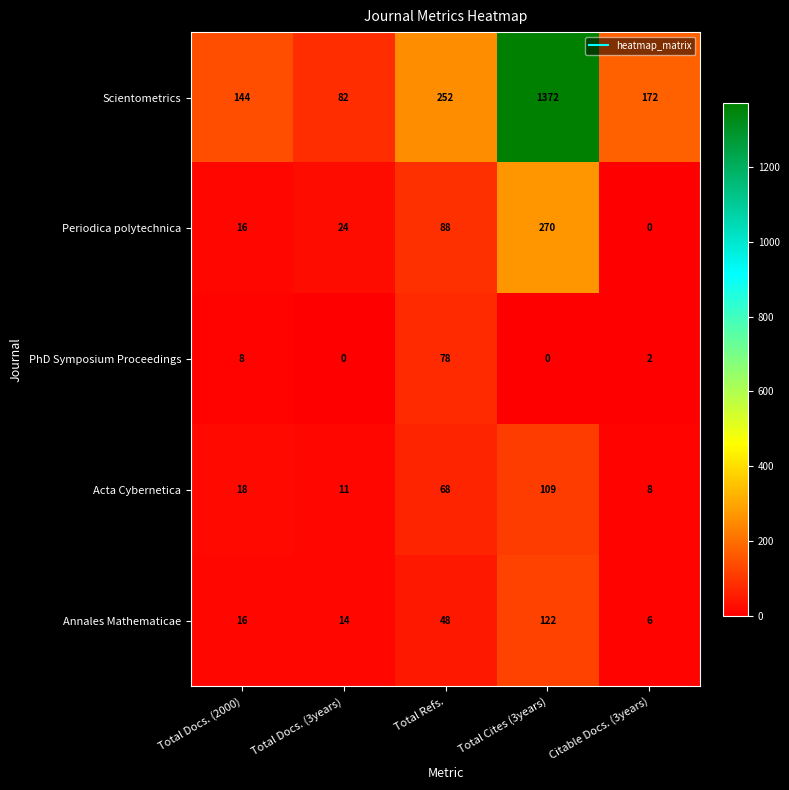

How many series are shown in this chart?

5